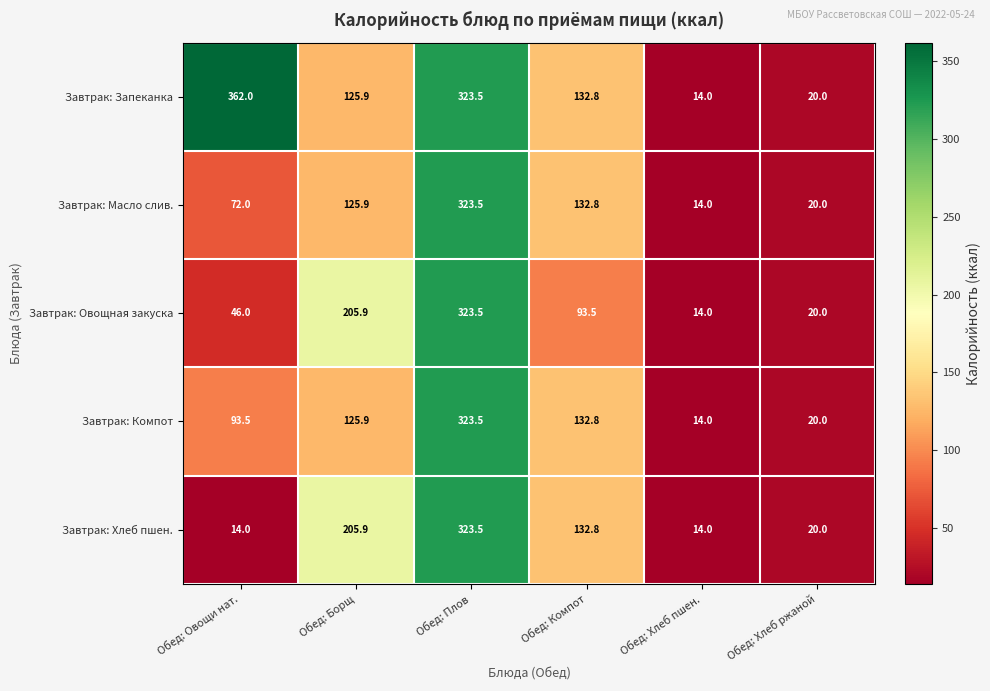

Which series changed the most between Обед: Овощи нат. and Обед: Компот?

Завтрак: Запеканка